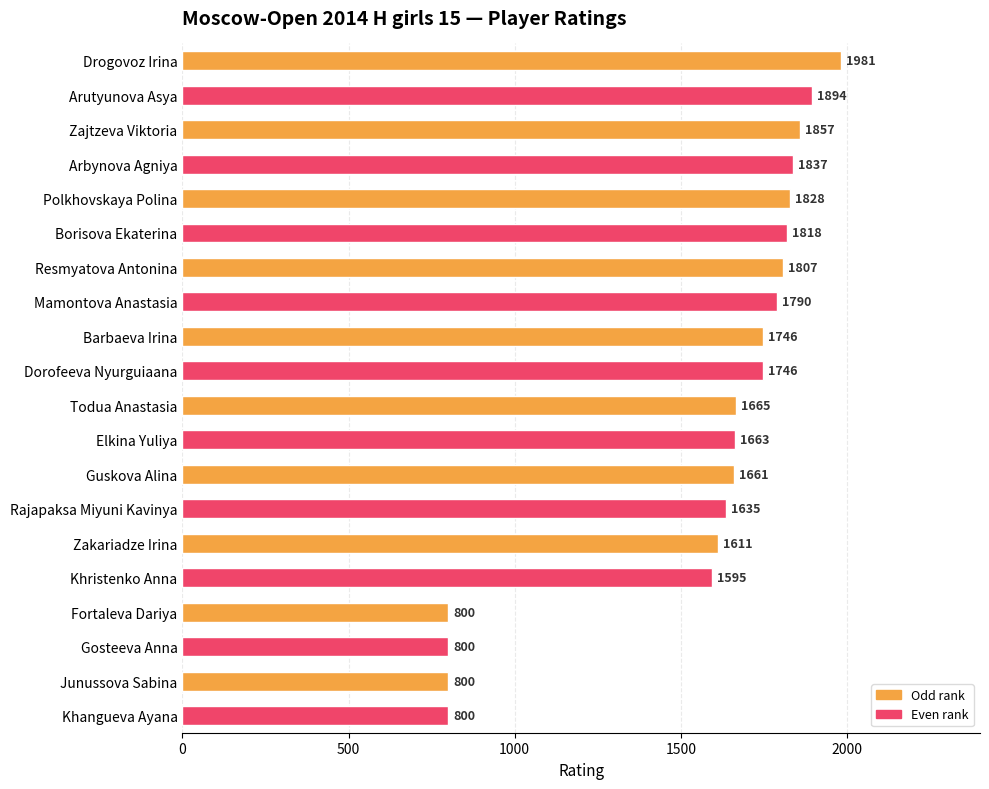

What position from the top is Todua Anastasia?

11